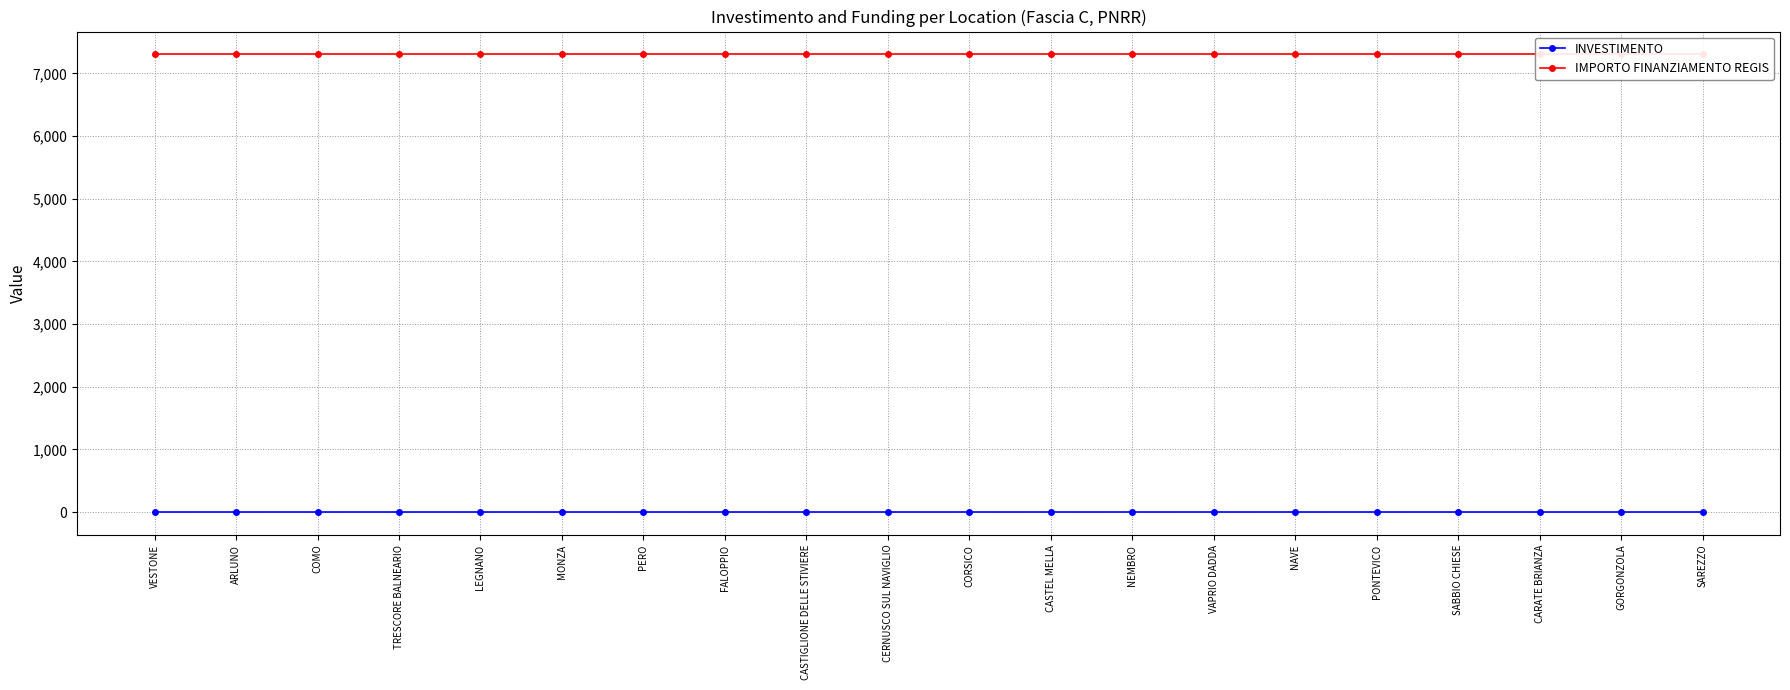

Does the chart have visible grid lines?

Yes